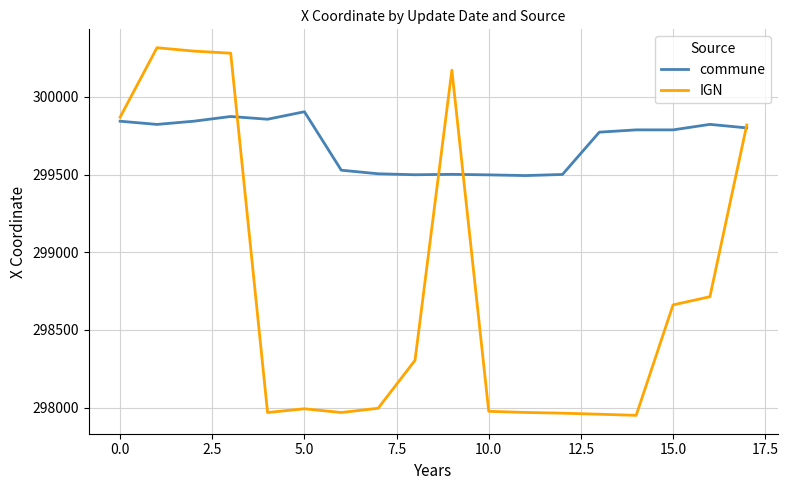

Which series has the largest total across all categories?

commune